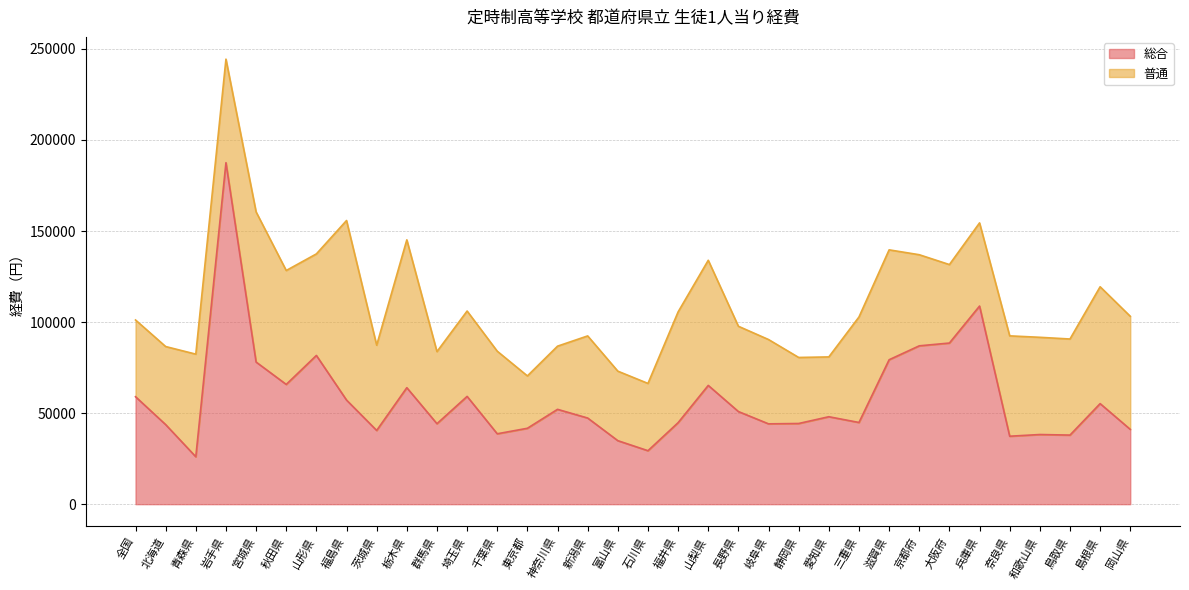

How many interior local peaks (higher than both neighbors) does the data have?

10